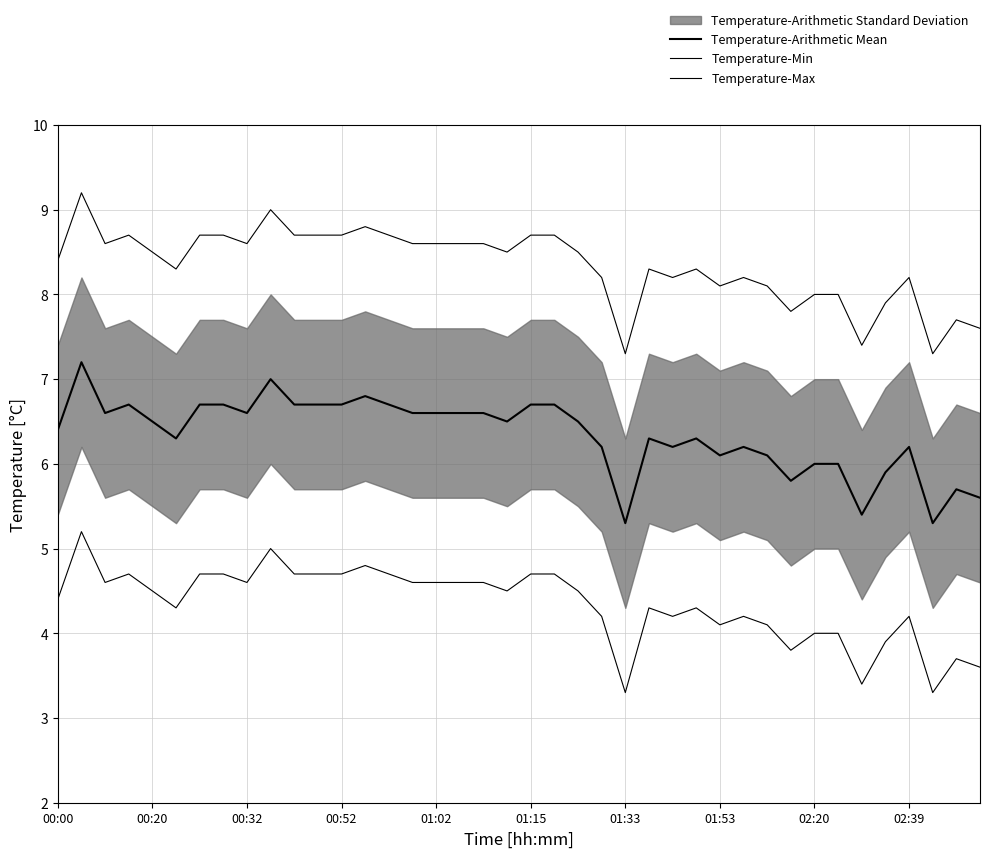

True or false: Temperature-Max and Temperature-Min intersect in this chart.

False